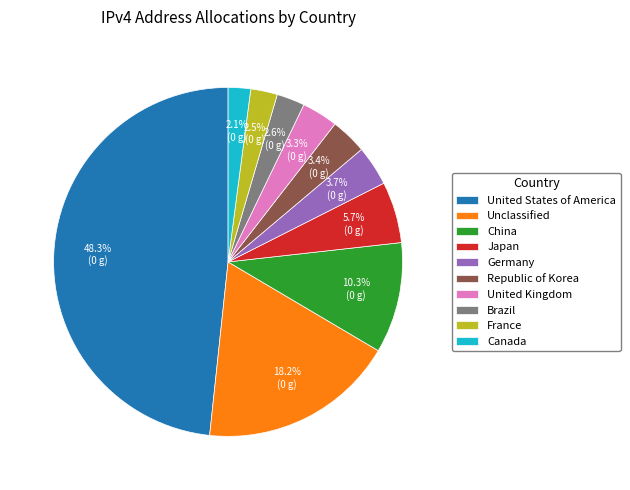

What is the ratio of the value at Canada to the value at France?

0.8